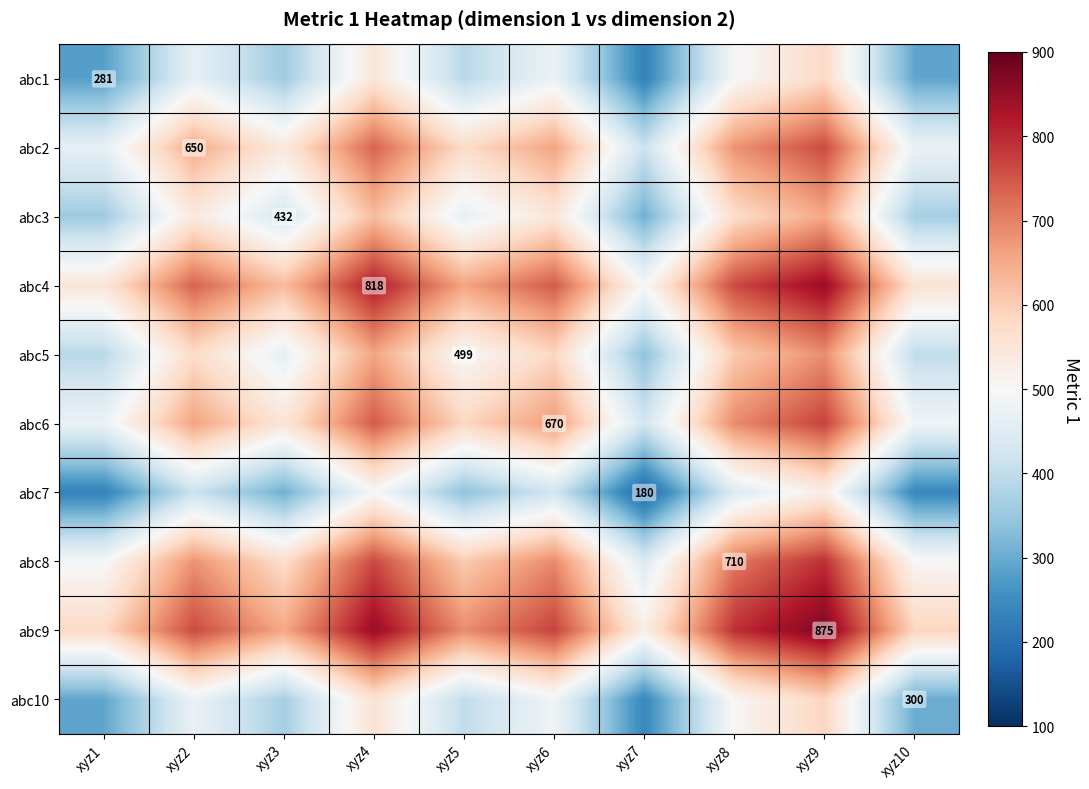

The value of abc3 at xyz3 is 432.0. True or false?

True